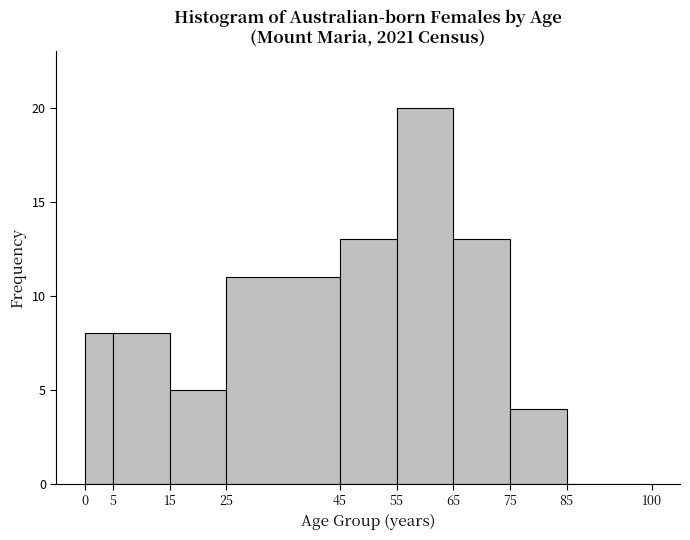

How tall is the bar that spans 75 to 85 on the x-axis? The values are not printed on the chart, so give them approximately, as read against the axis.

4